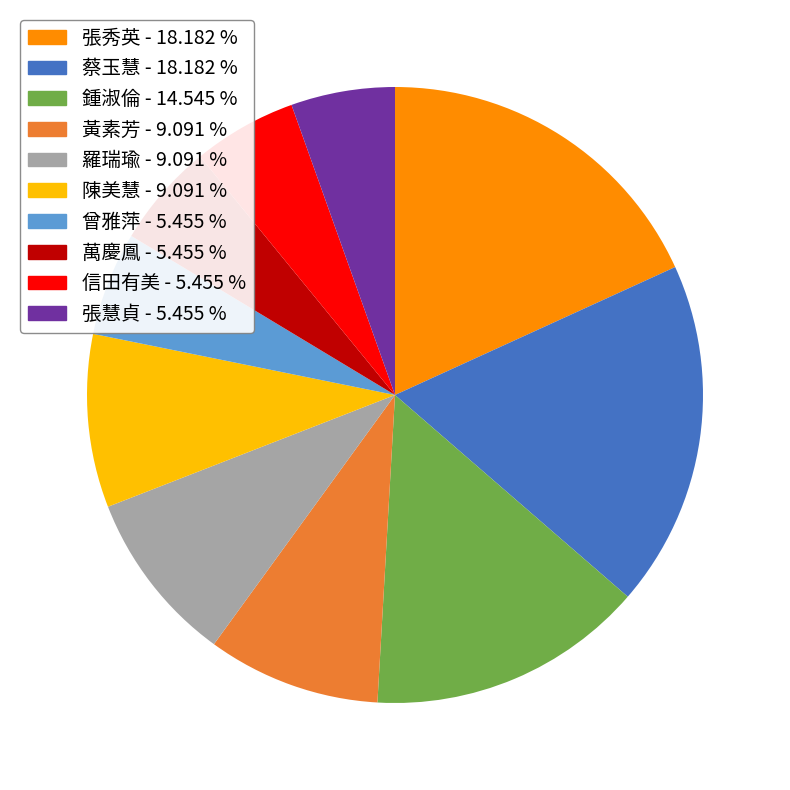

Is 蔡玉慧 - 18.182 % the majority of the pie?

No